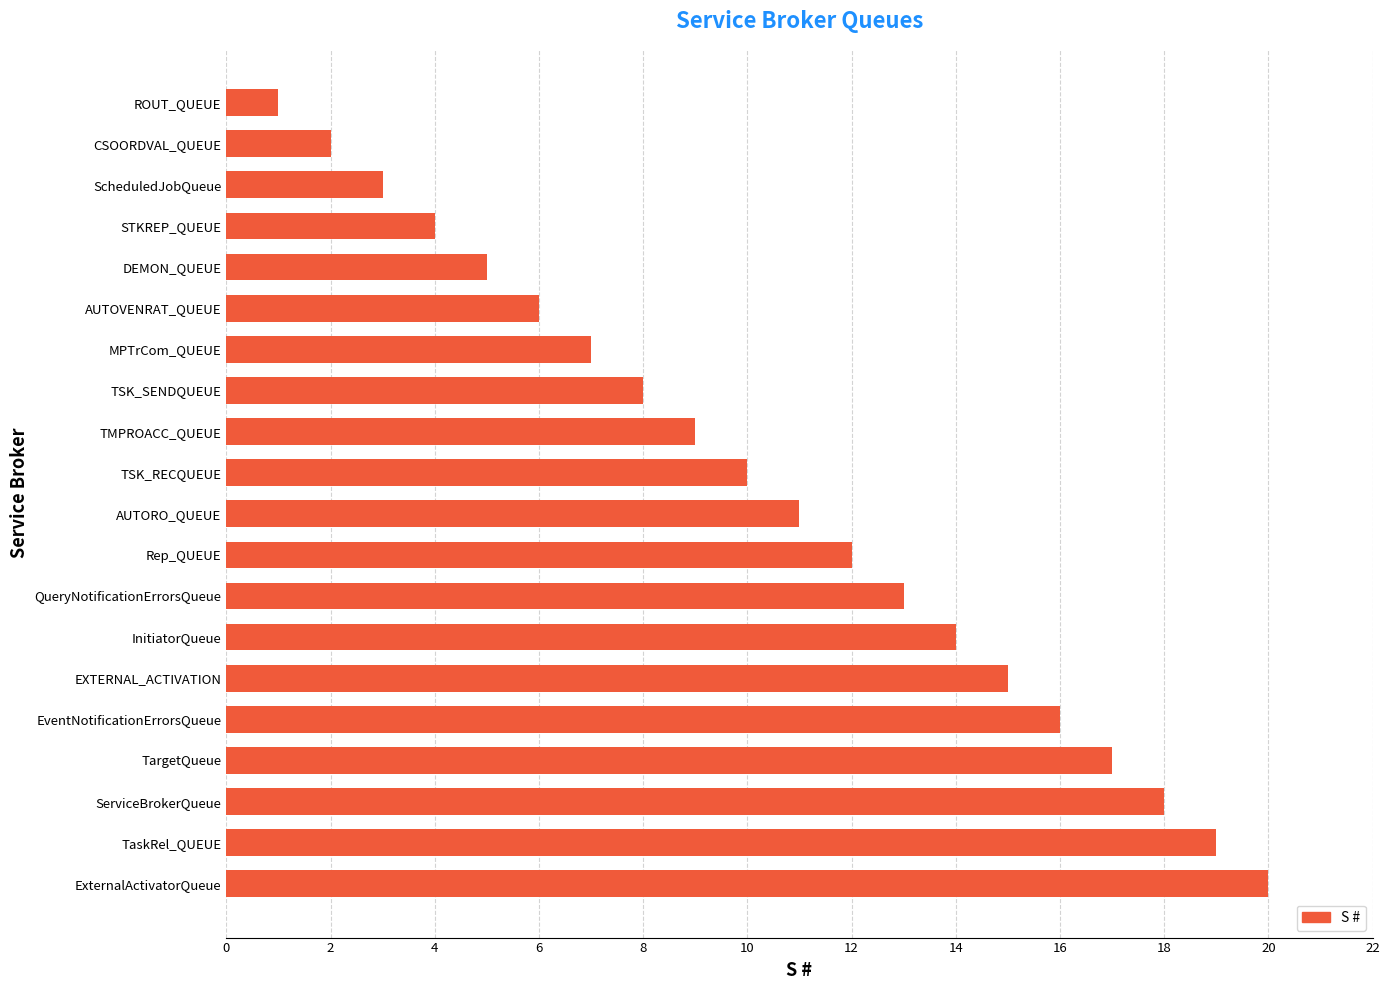

What is the greatest value displayed?

20